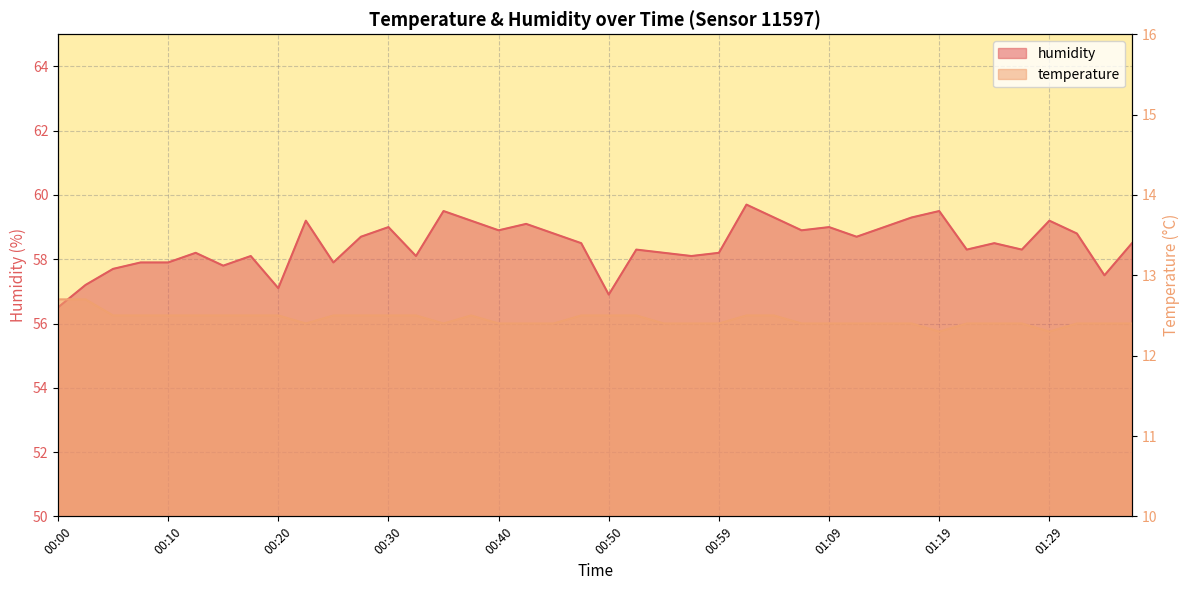

How many lines are shown in the chart?

2